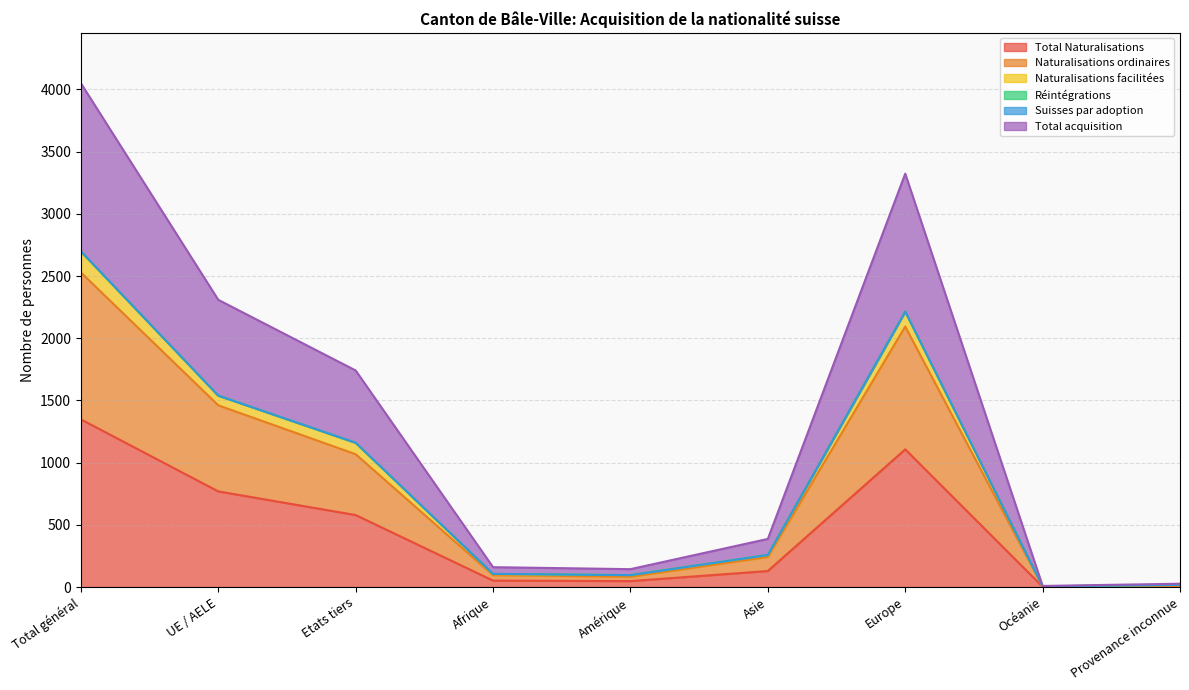

Which category has the highest value in the Total Naturalisations series?

Total général